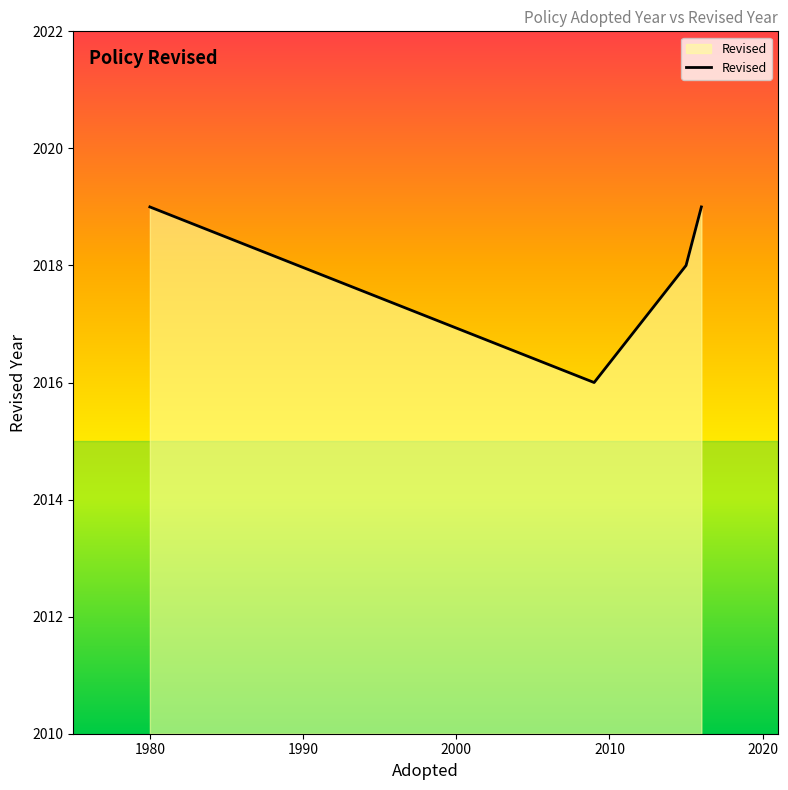

True or false: there are more than 0 points higher than both neighbors.

False